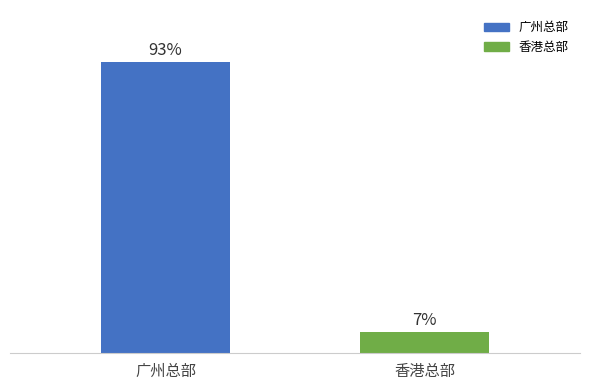

The value at 香港总部 is 14. True or false?

False